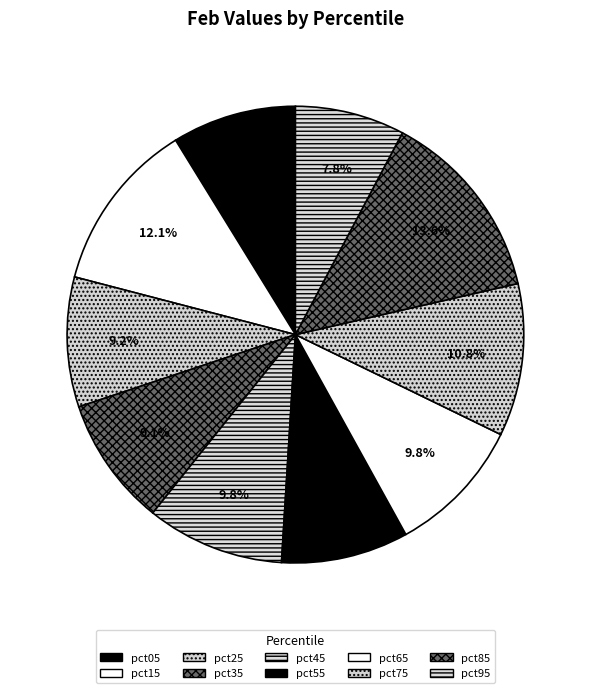

Count the number of slices in the pie.

10